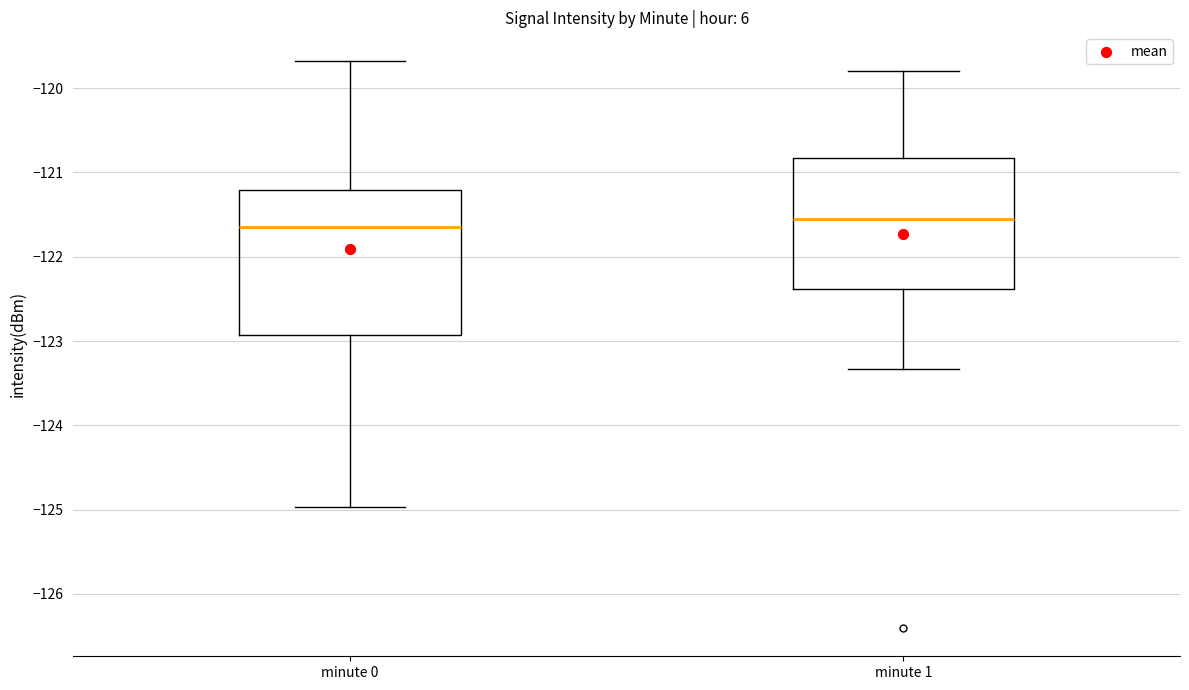

Reading left to right, transcribe this box plot: for each box, give where its median line is, the range the box spans, and where its two whiskers end, as read against the y-axis. The values are not printed on the chart, so give them approximately, as read against the axis.

minute 0: median -121.6, box -122.9 to -121.2, whiskers -125.0 to -119.7
minute 1: median -121.5, box -122.4 to -120.8, whiskers -123.3 to -119.8